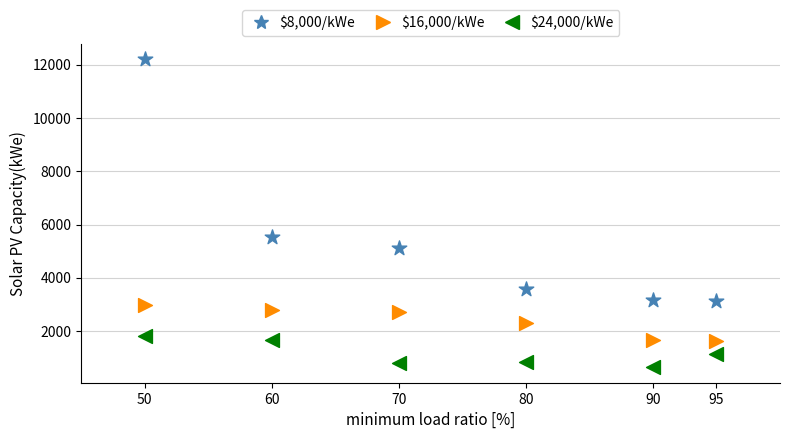

Across all data points, what is the range of Y values (max minus min)?

11574.1